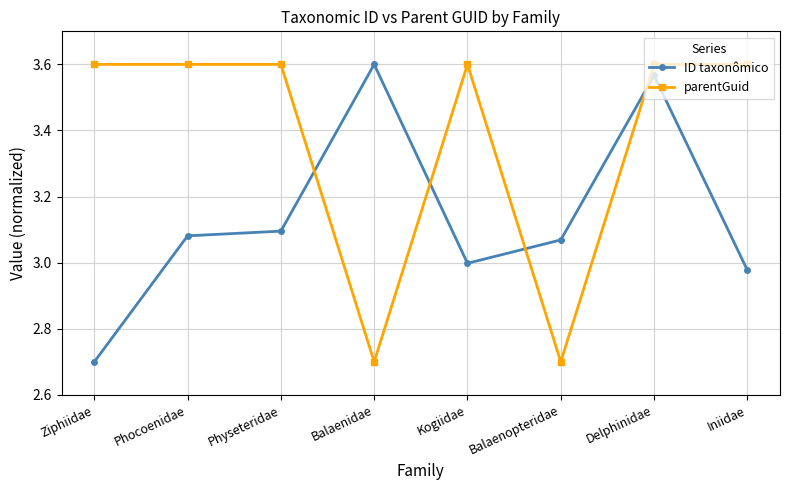

What is the minimum value for ID taxonômico?

2.7